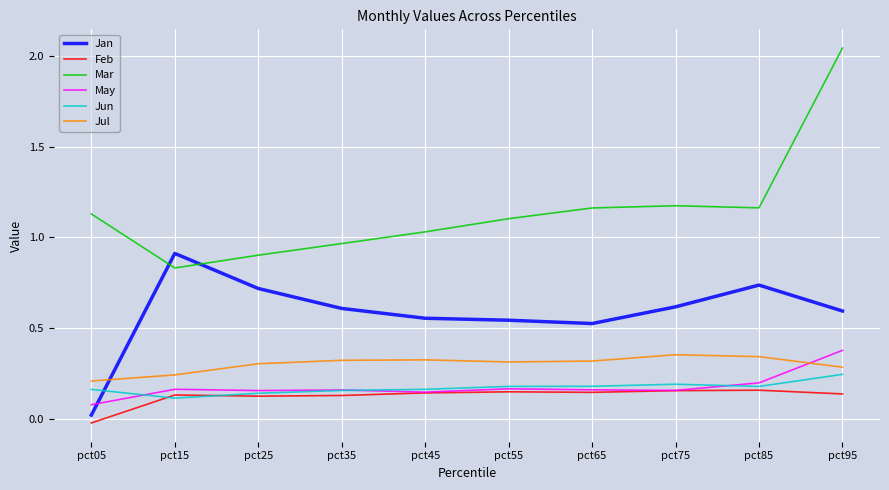

At which category does the chart reach its minimum across all series?

pct05